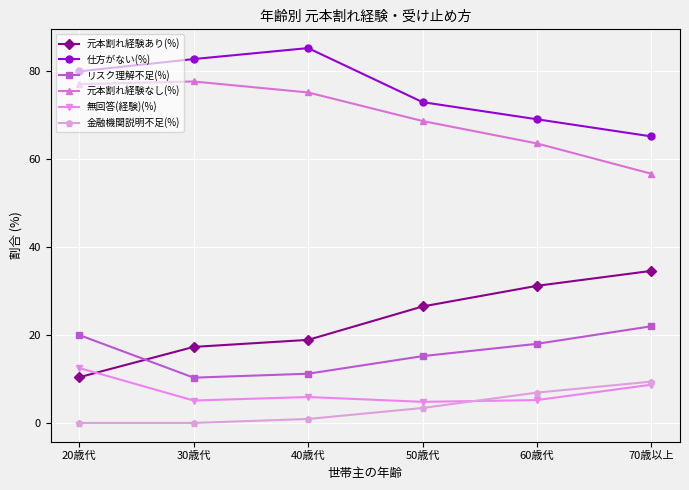

Count the number of categories in the chart.

6